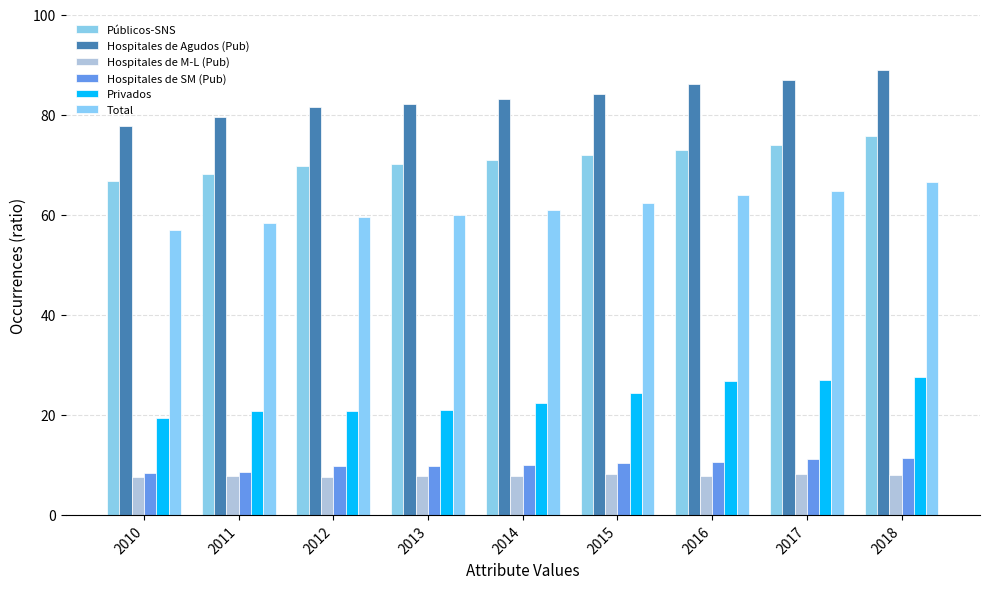

Reading left to right, what are all the values shown in this chart?

Públicos-SNS: 2010=66.6	2011=68.1	2012=69.6	2013=70.1	2014=70.9	2015=71.9	2016=72.9	2017=73.9	2018=75.7
Hospitales de Agudos (Pub): 2010=77.8	2011=79.6	2012=81.6	2013=82.2	2014=83.1	2015=84.2	2016=86.2	2017=87.0	2018=88.9
Hospitales de M-L (Pub): 2010=7.6	2011=7.7	2012=7.5	2013=7.7	2014=7.7	2015=8.2	2016=7.7	2017=8.1	2018=8.0
Hospitales de SM (Pub): 2010=8.4	2011=8.6	2012=9.8	2013=9.8	2014=10.1	2015=10.3	2016=10.5	2017=11.2	2018=11.3
Privados: 2010=19.4	2011=20.7	2012=20.7	2013=21.0	2014=22.4	2015=24.5	2016=26.8	2017=27.1	2018=27.6
Total: 2010=56.9	2011=58.4	2012=59.6	2013=59.9	2014=60.9	2015=62.4	2016=63.9	2017=64.7	2018=66.4